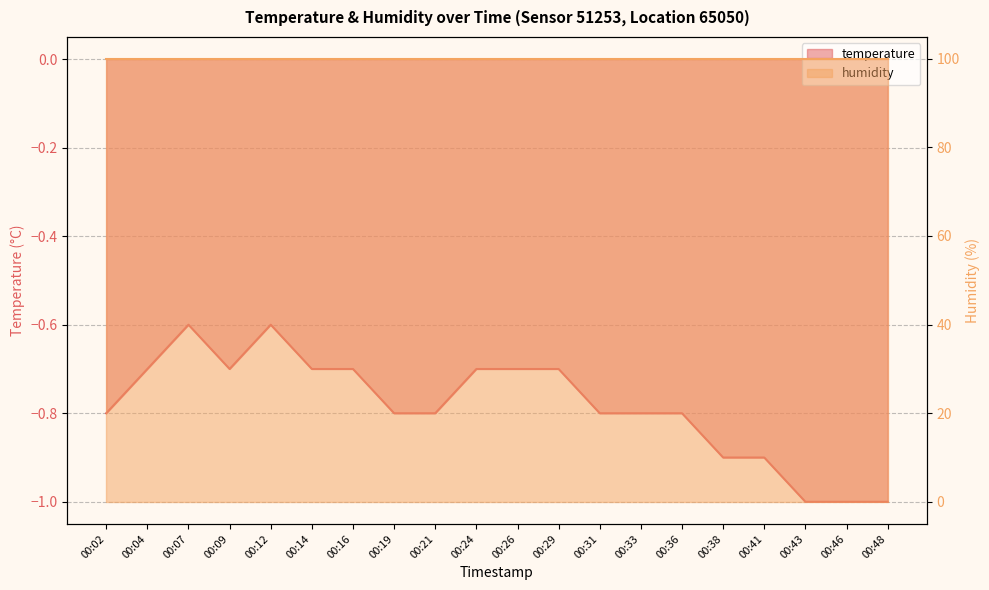

What is the difference between the maximum and second lowest values?

0.4